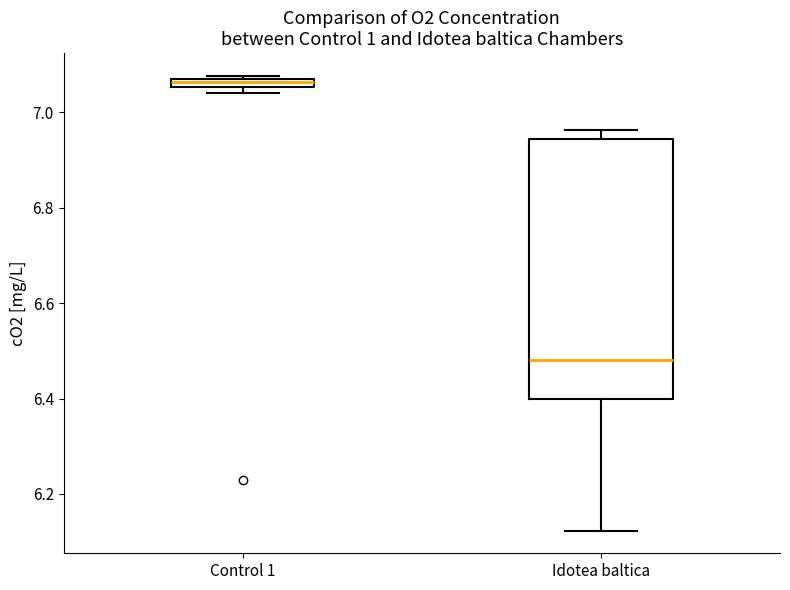

Where is the lower edge of the box for Control 1 on the y-axis? The values are not printed on the chart, so give them approximately, as read against the axis.

7.06